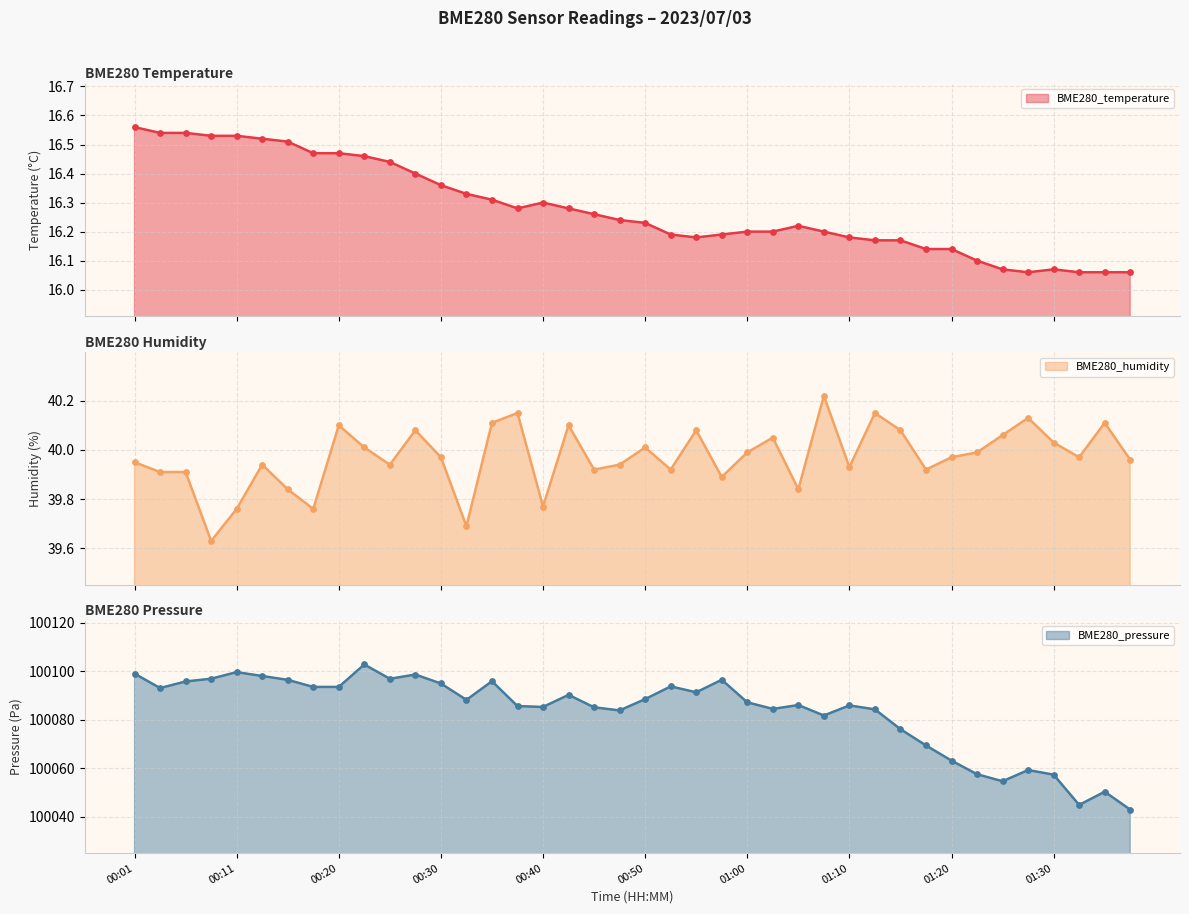

Is the value of BME280_temperature at 01:17 greater than the value of BME280_pressure at 00:52?

No